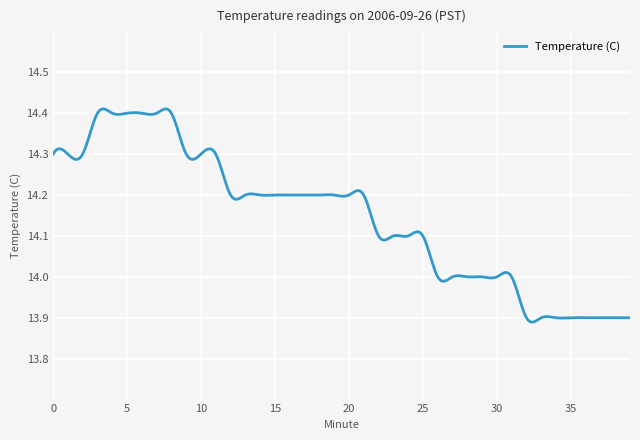

What is the difference between the maximum and minimum values?

0.5